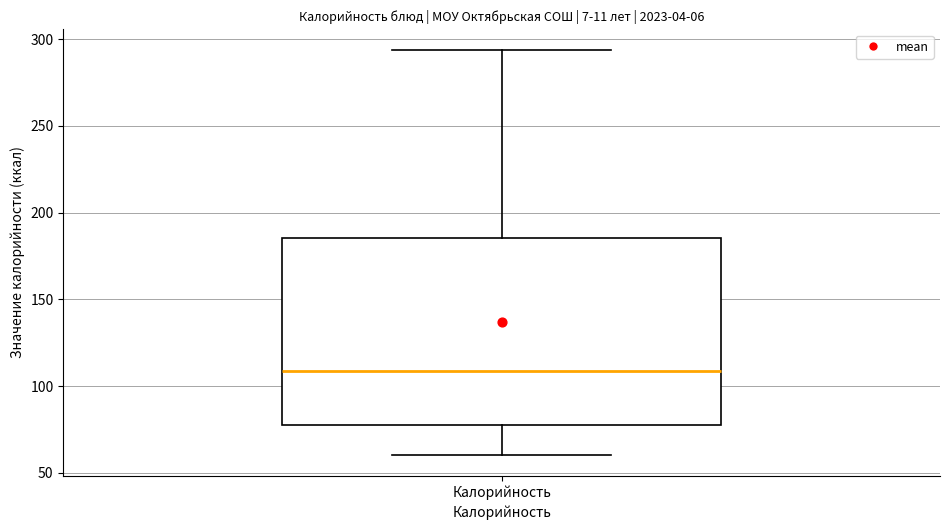

Transcribe this box plot: give where the median line is, the range the box spans, and where the two whiskers end, as read against the y-axis. The values are not printed on the chart, so give them approximately, as read against the axis.

median 110, box 75 to 185, whiskers 60 to 295